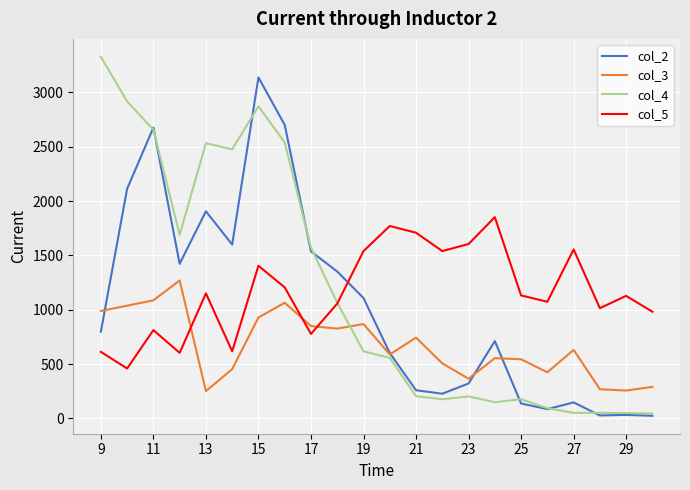

Which series ends up on top after the final intersection of col_5 and col_2?

col_5